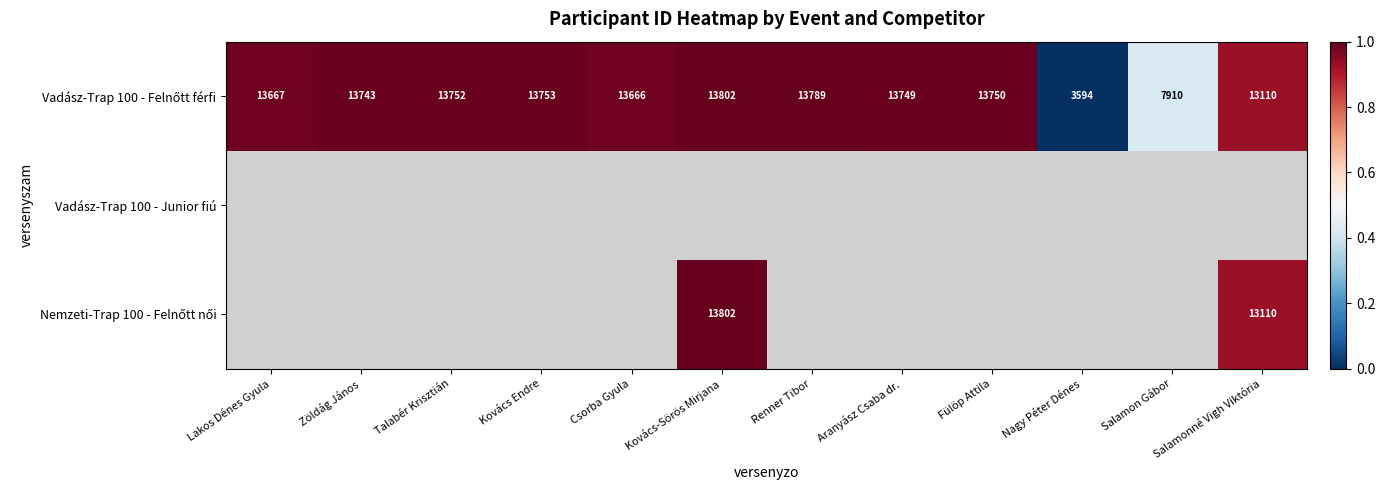

How many series are shown in this chart?

3